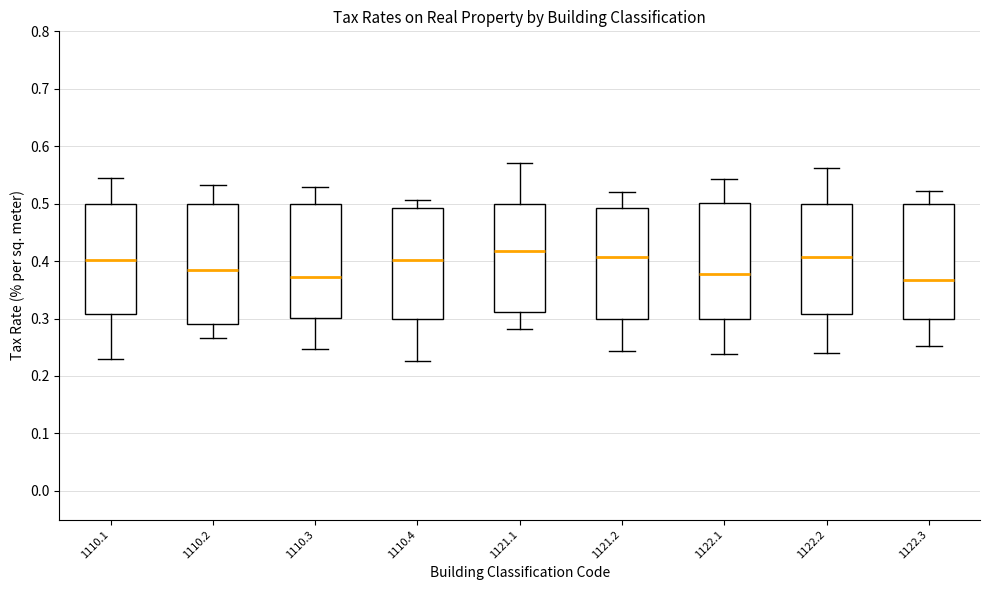

Where does the lower whisker of the box at x = 1110.1 end on the y-axis? The values are not printed on the chart, so give them approximately, as read against the axis.

0.23